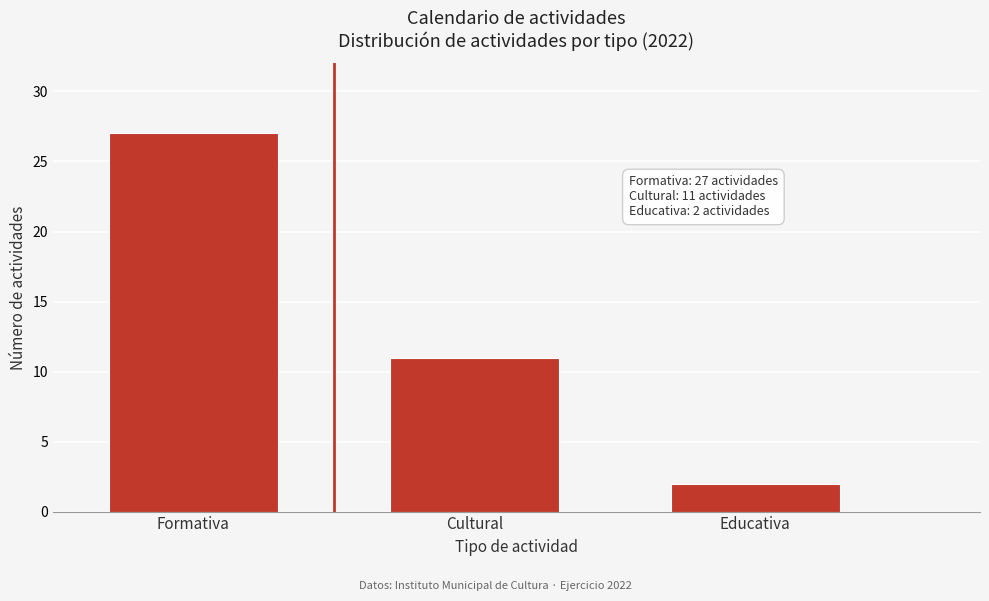

Reading left to right, extract all data points from this chart.

27	11	2